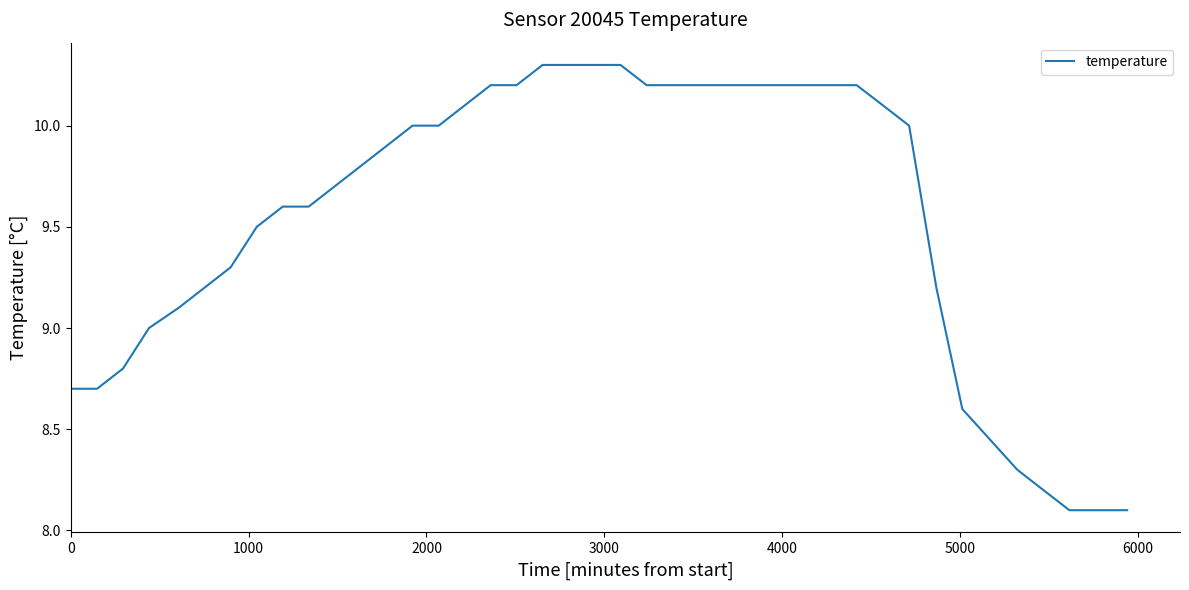

Does the chart have visible grid lines?

No